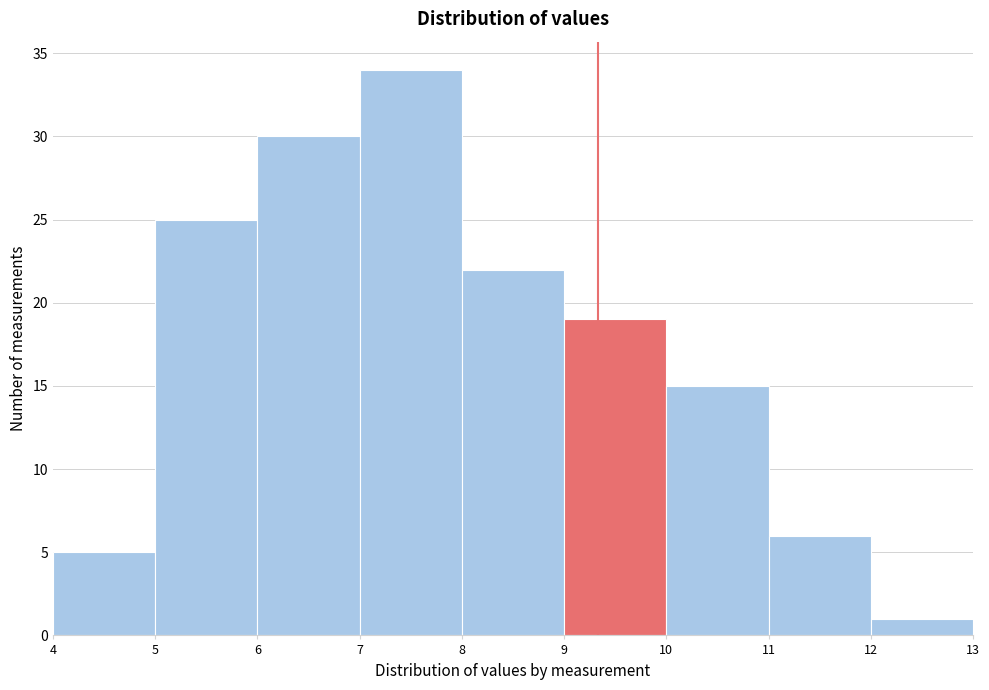

Over which range of the x-axis is the bar tallest?

7 to 8